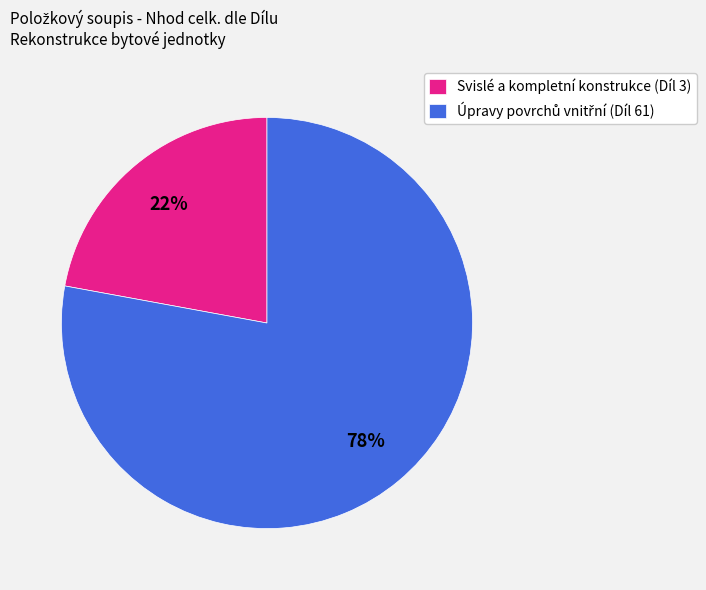

Which slice is the smallest?

Svislé a kompletní konstrukce (Díl 3)